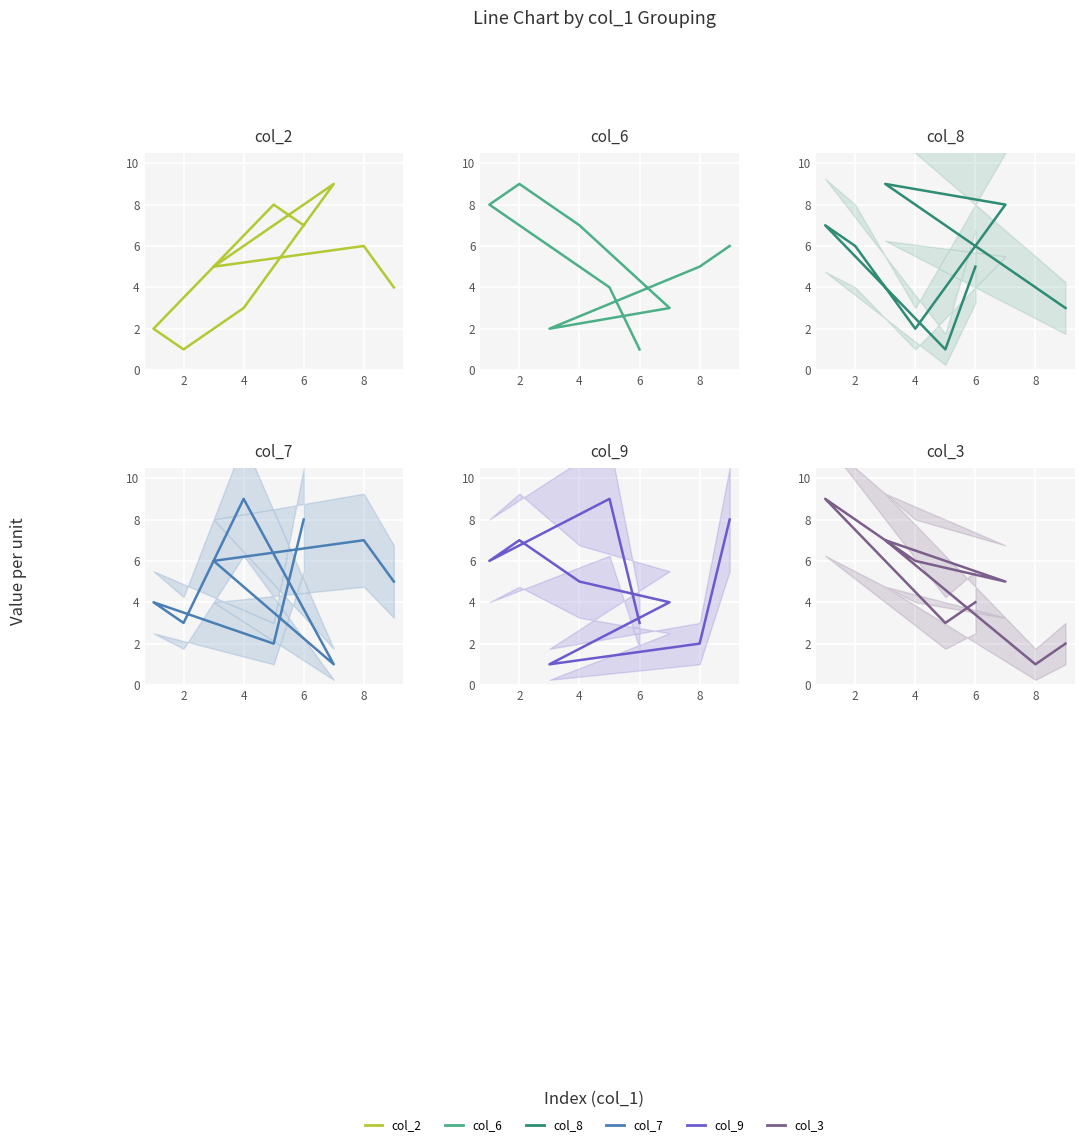

What is the average value of the col_6 series?

5